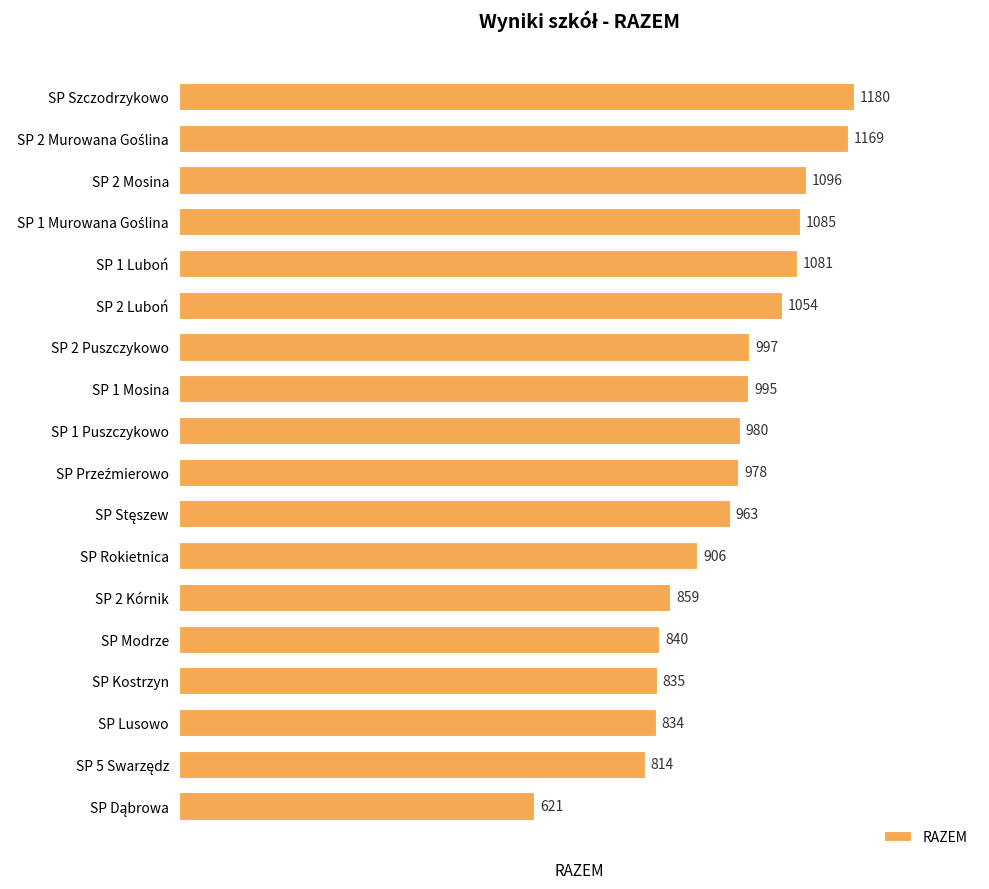

The chart shows a value of 980 at SP 1 Puszczykowo. True or false?

True